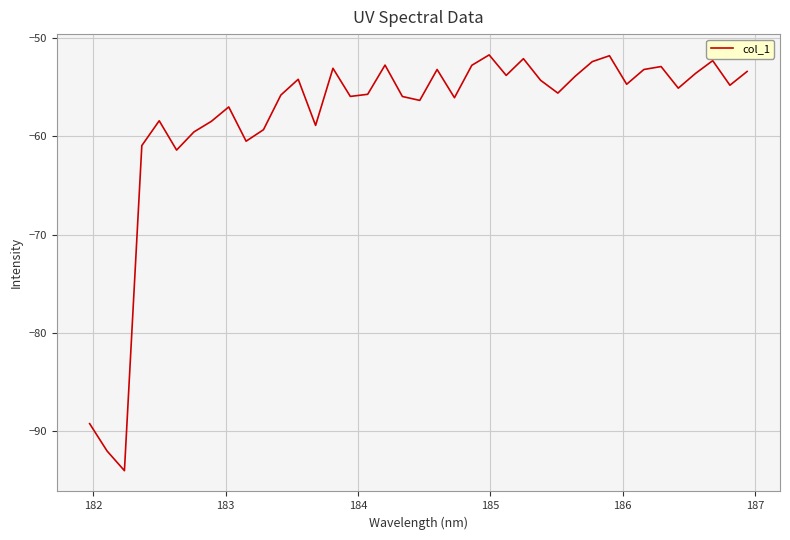

How many lines are shown in the chart?

1